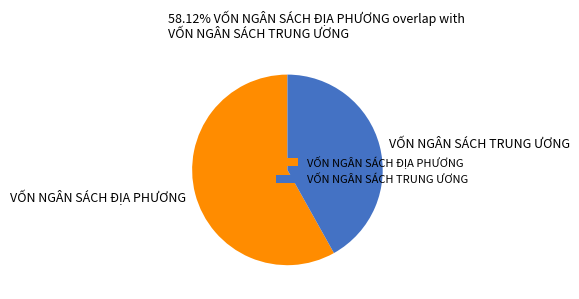

Which slice is the largest?

VỐN NGÂN SÁCH ĐỊA PHƯƠNG